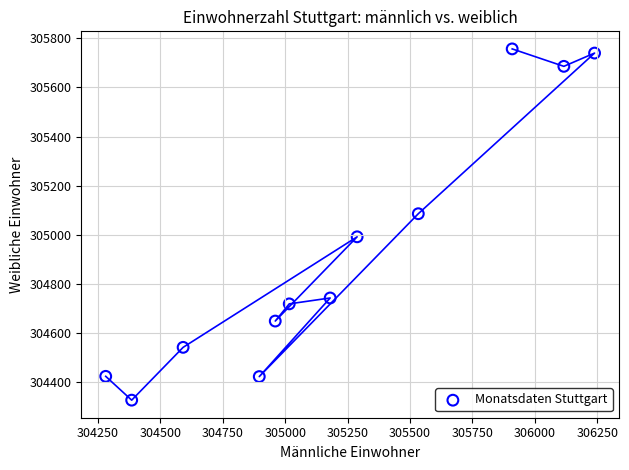

What is the average X value?

305200